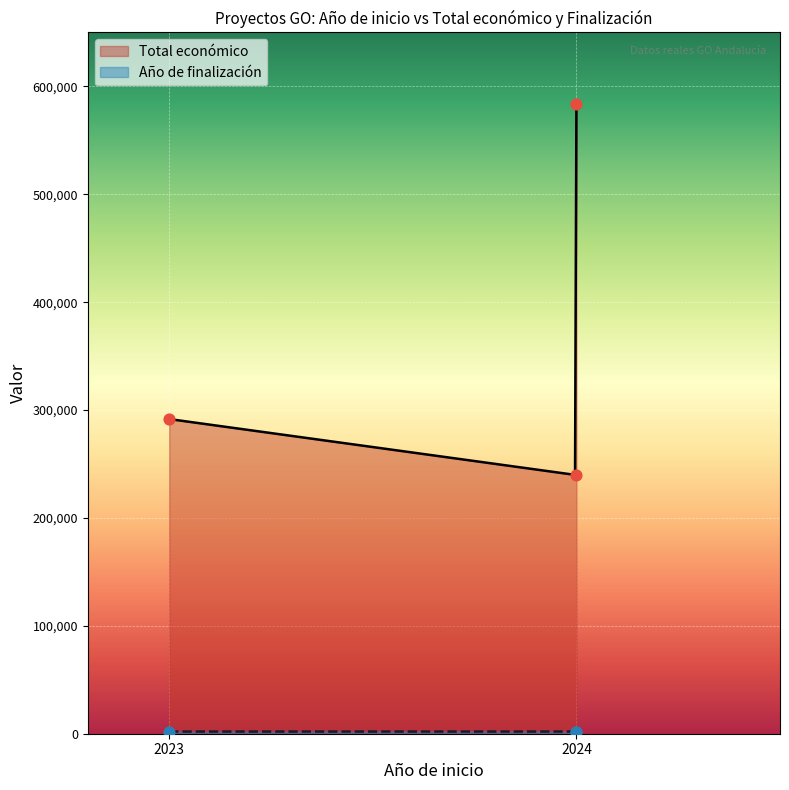

Which series contains the lowest Y value?

Año de finalización